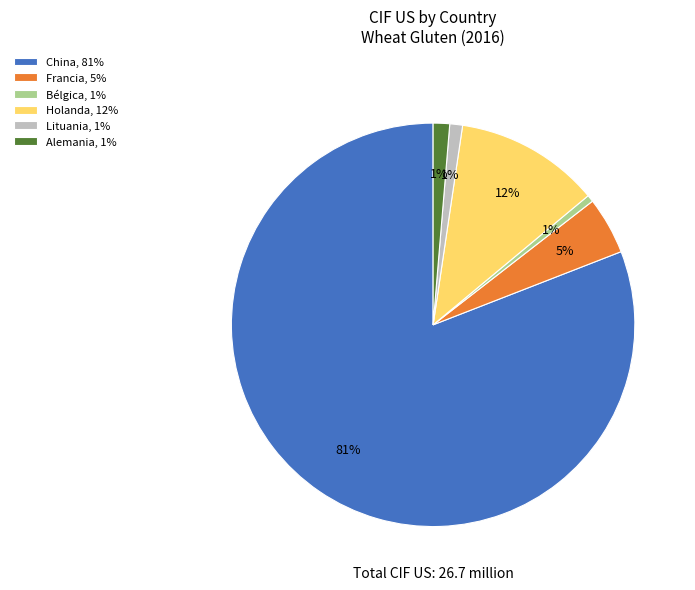

Do Alemania and Francia together represent more than half of the pie?

No